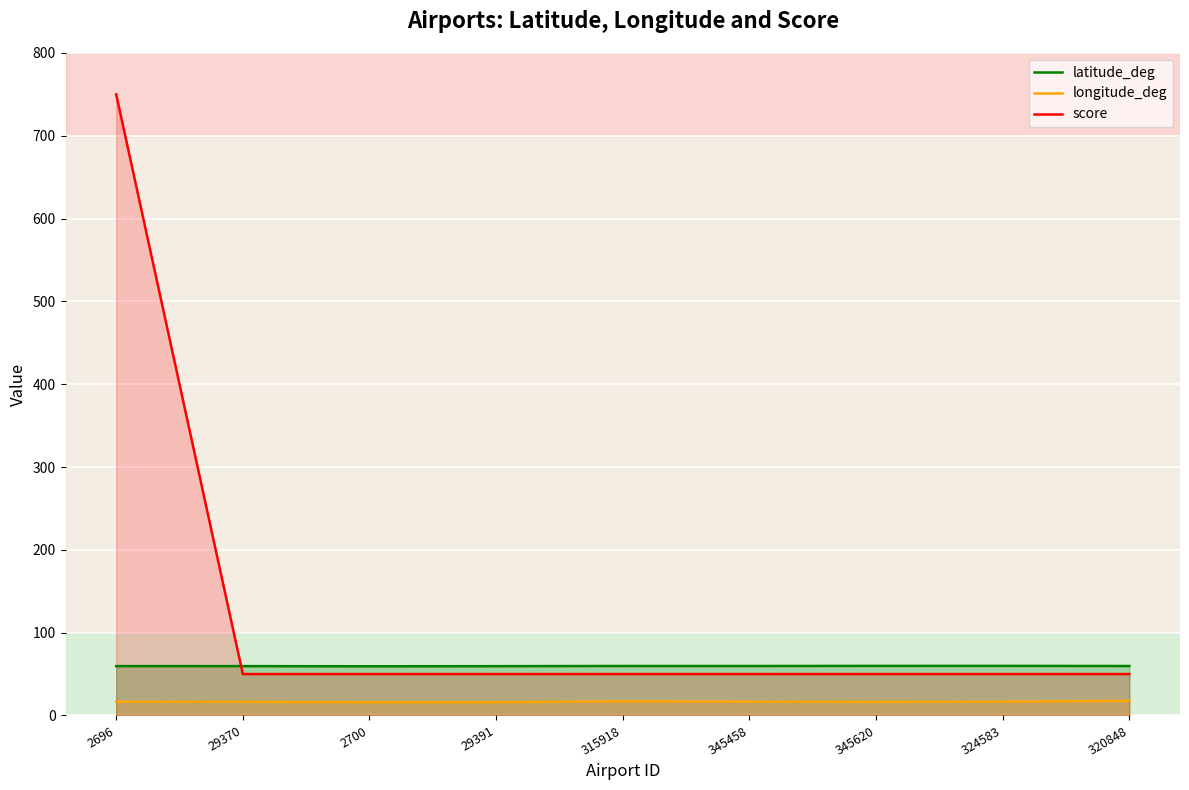

How many lines are shown in the chart?

3